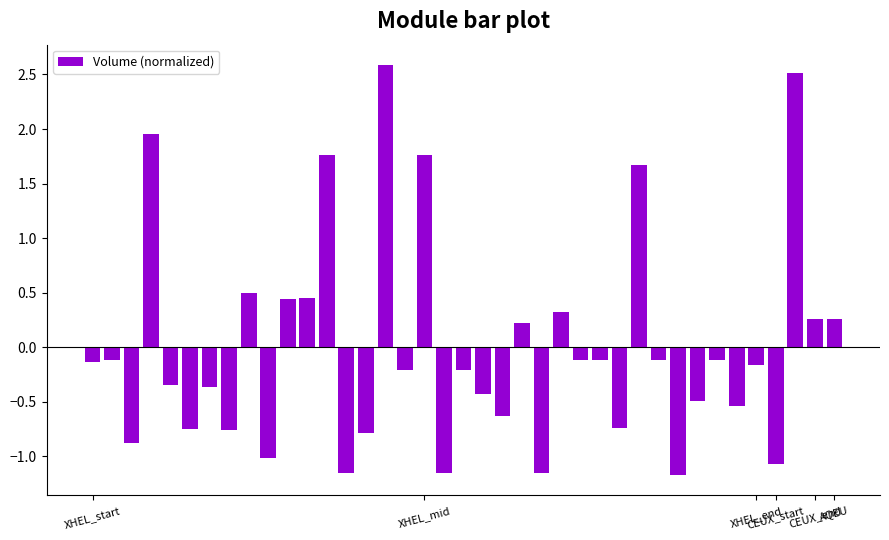

How many values are below zero?

26